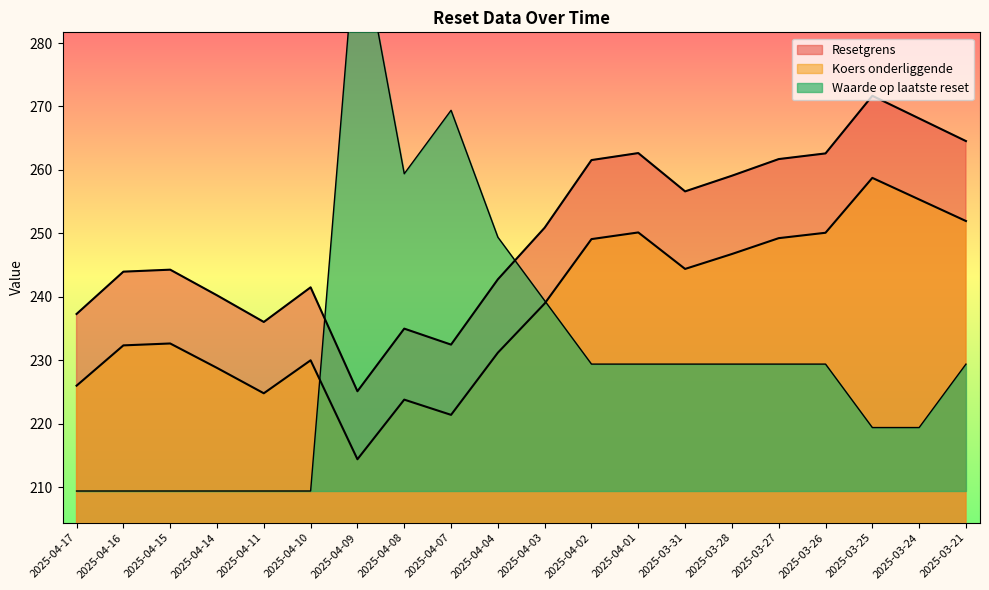

What is the maximum value shown in the chart?

299.4